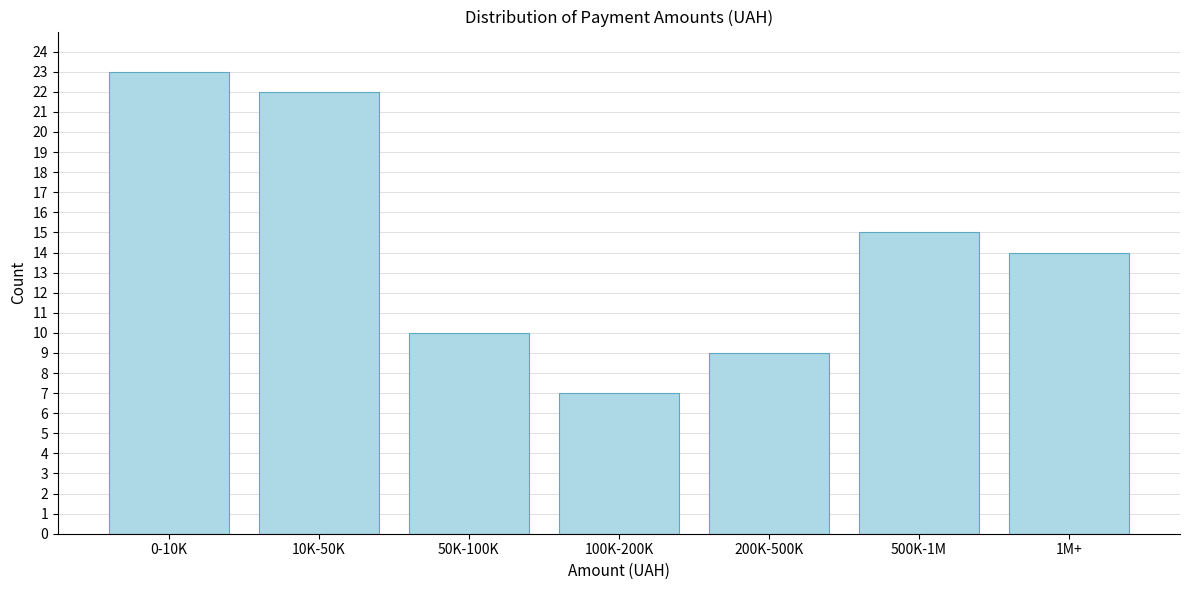

Reading left to right, transcribe all the data shown in this chart.

0-10K=23	10K-50K=22	50K-100K=10	100K-200K=7	200K-500K=9	500K-1M=15	1M+=14